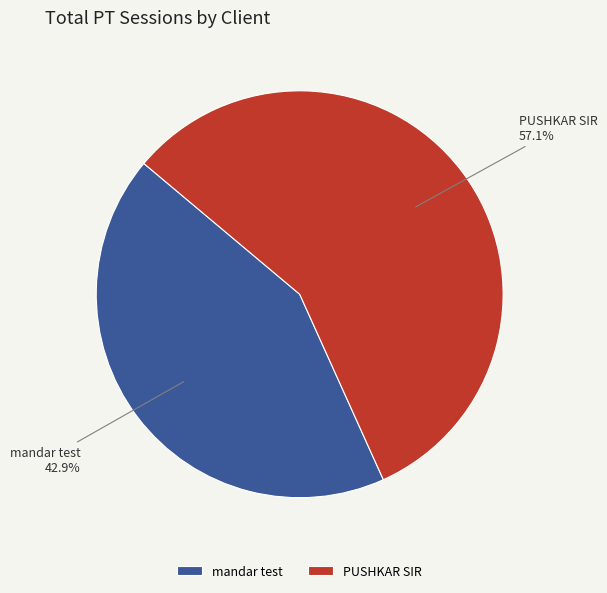

Is the sum of mandar test and PUSHKAR SIR greater than half?

Yes